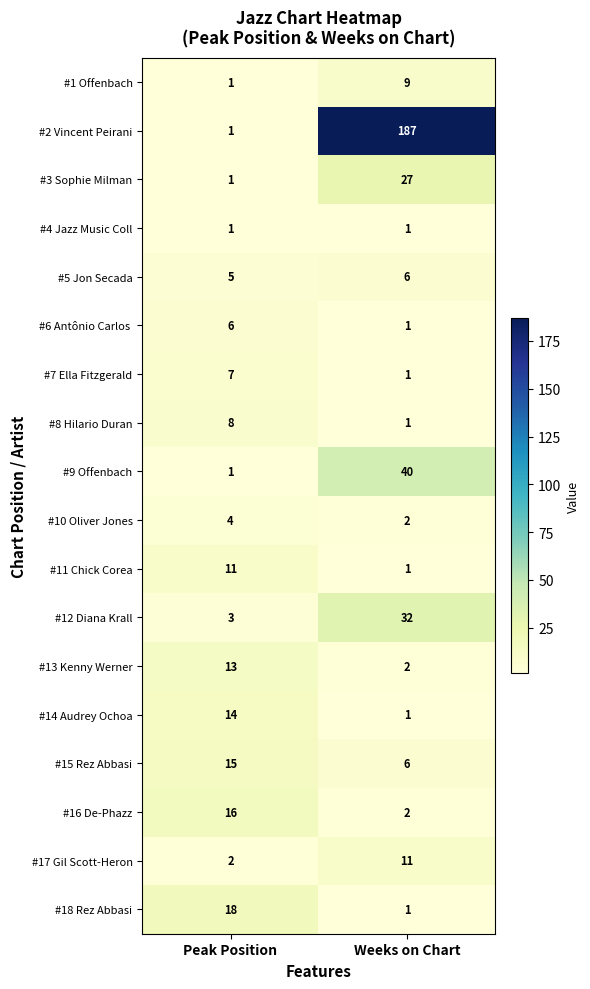

What is the sum of all #9 Offenbach values?

41